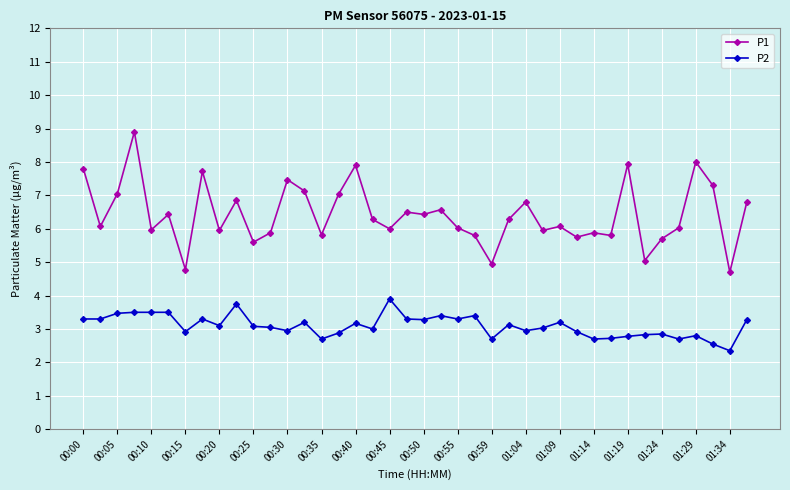

Rank the series by their maximum value, from highest to lowest.

P1, P2